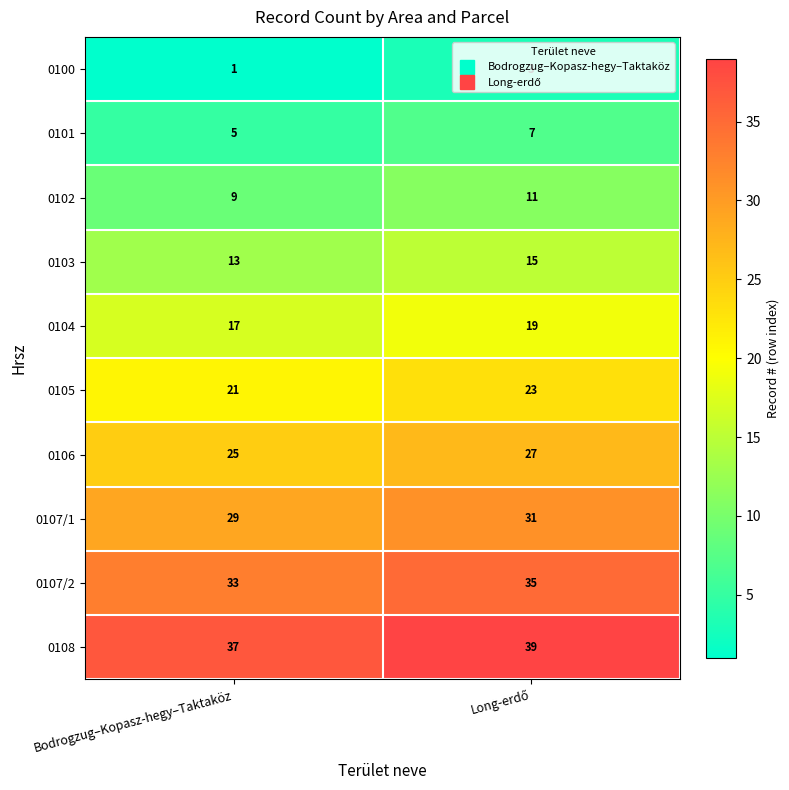

What is the difference between the highest and lowest values at Bodrogzug–Kopasz-hegy–Taktaköz?

36